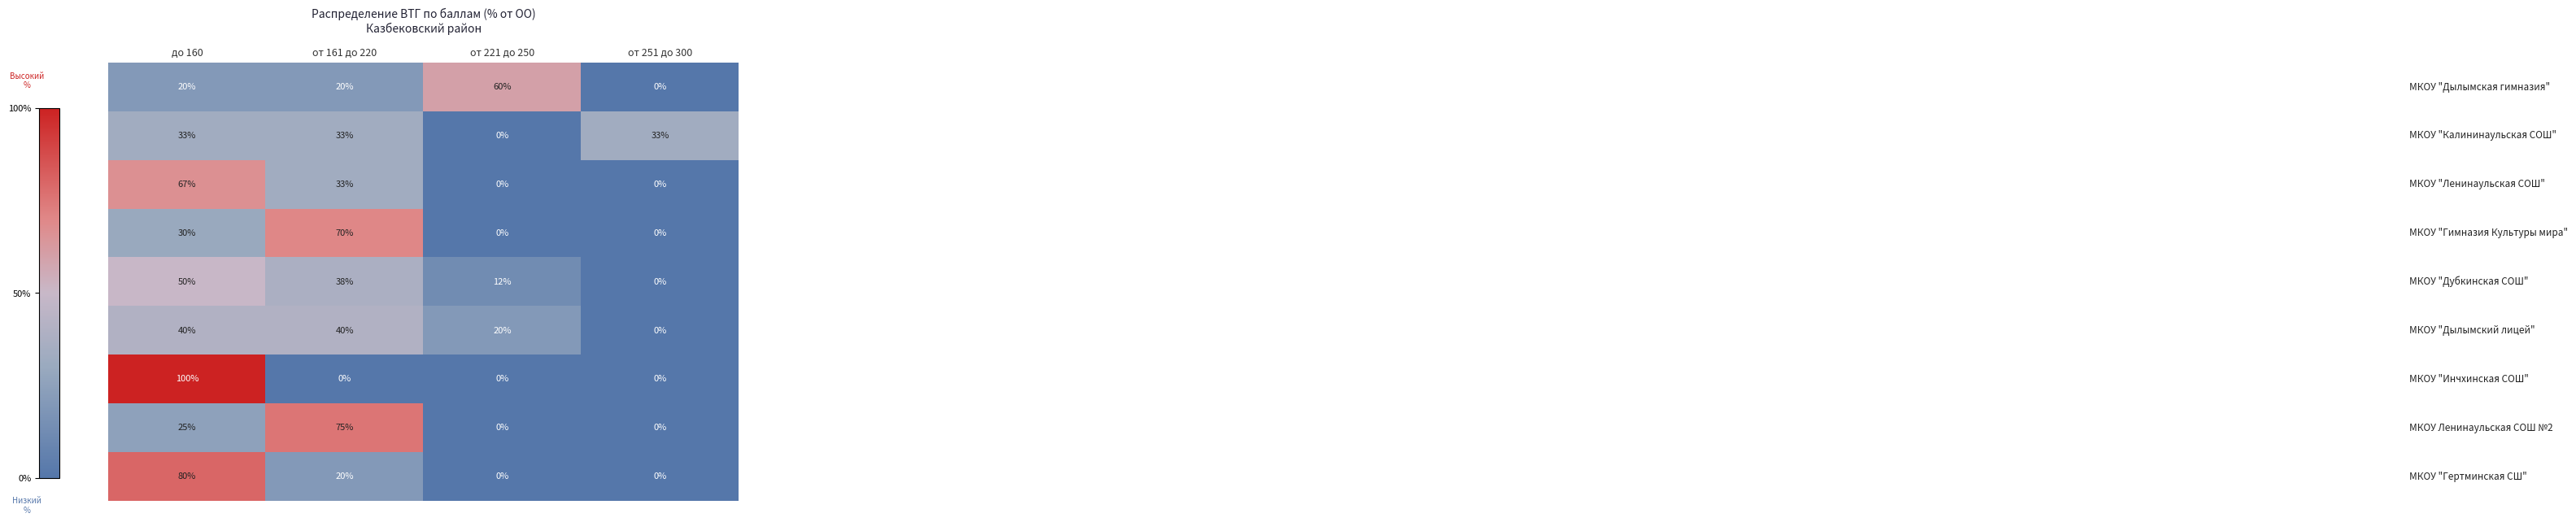

What is the spread (max minus min) of values at от 221 до 250?

60